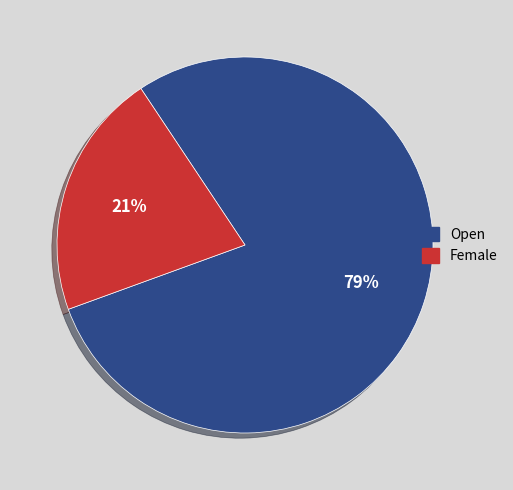

Does Female represent more than half of the total?

No